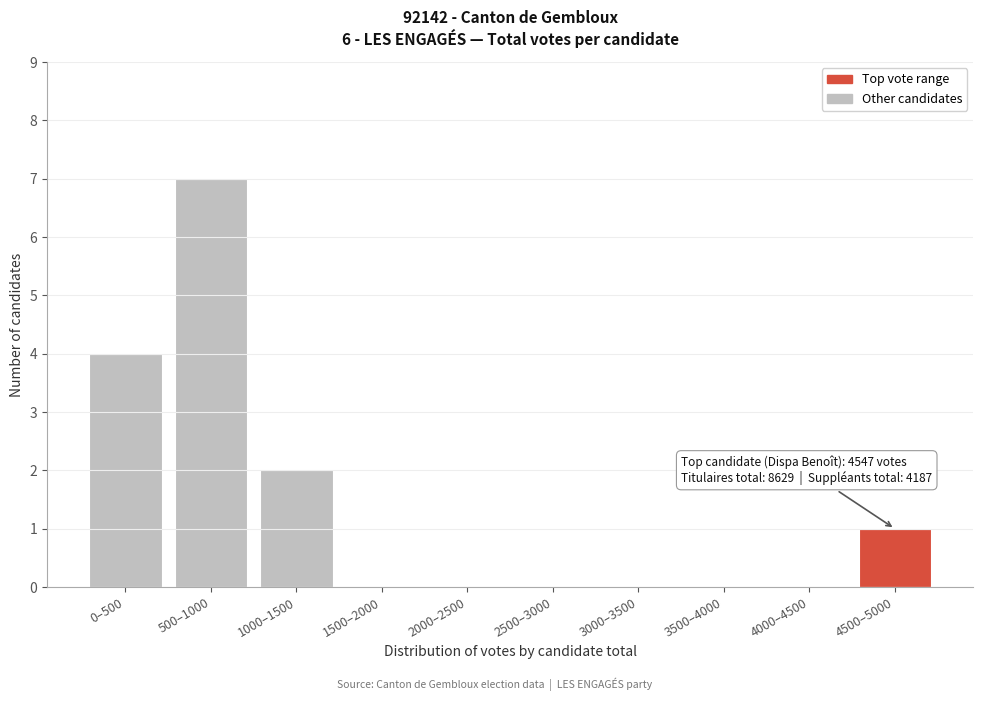

Reading left to right, list all the values displayed in this chart.

0–500=4	500–1000=7	1000–1500=2	1500–2000=0	2000–2500=0	2500–3000=0	3000–3500=0	3500–4000=0	4000–4500=0	4500–5000=1